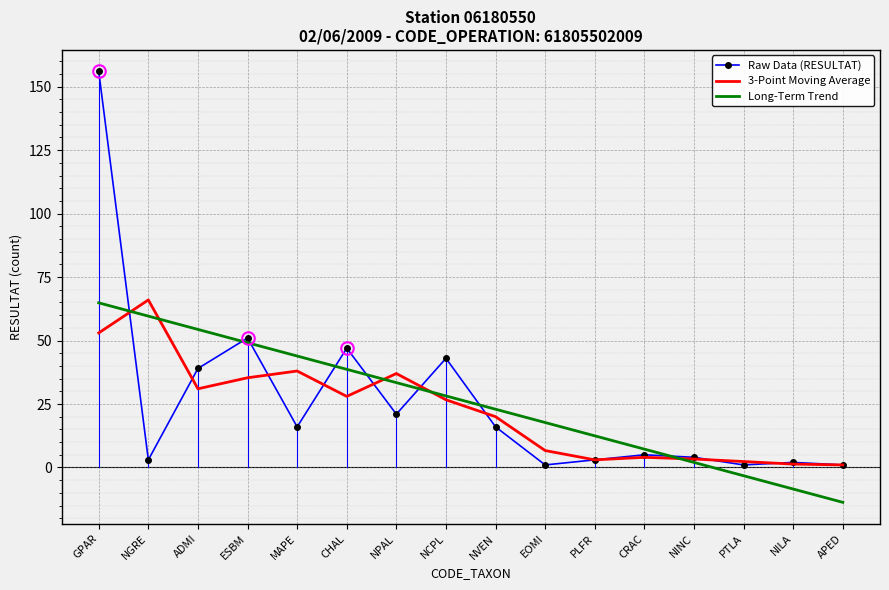

What is the difference between the highest and lowest values at EOMI?

16.7